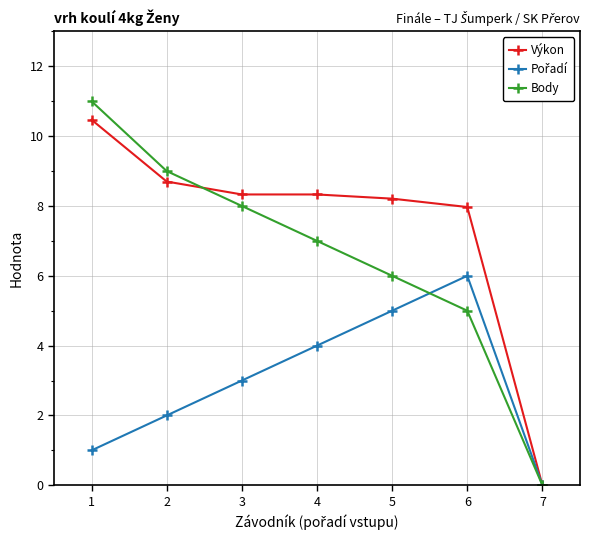

The value of Body at 4 is 7.0. True or false?

True